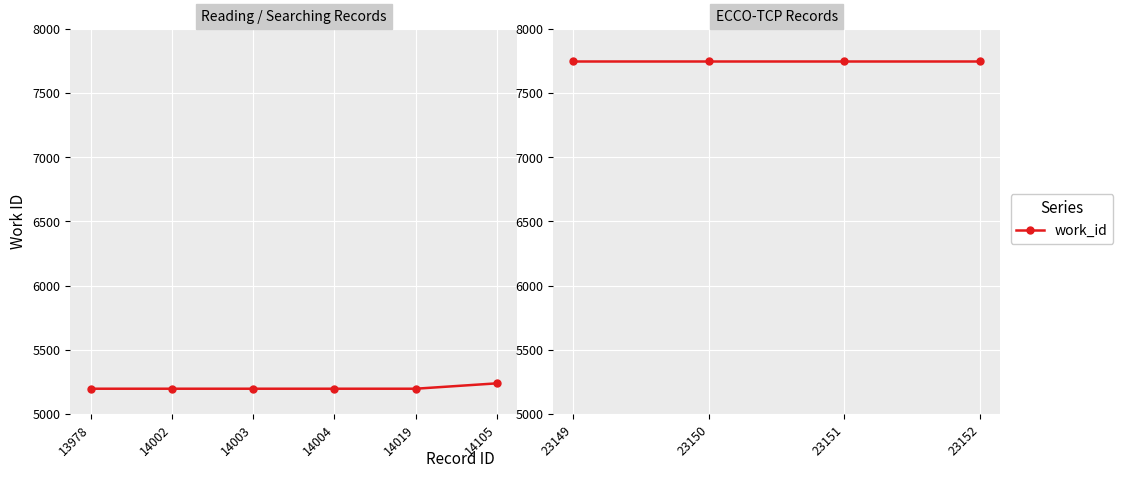

Between 14019 and 13978, which is larger?

14019